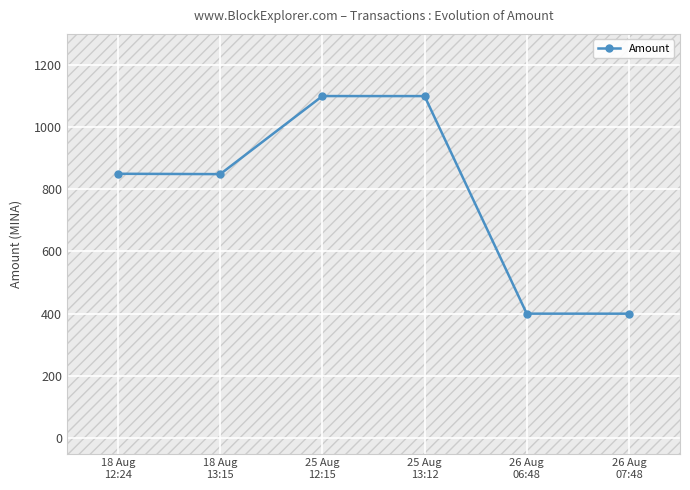

Reading left to right, list all the values displayed in this chart.

18 Aug
12:24=850.0	18 Aug
13:15=848.9	25 Aug
12:15=1100.0	25 Aug
13:12=1099.9	26 Aug
06:48=400.0	26 Aug
07:48=399.9